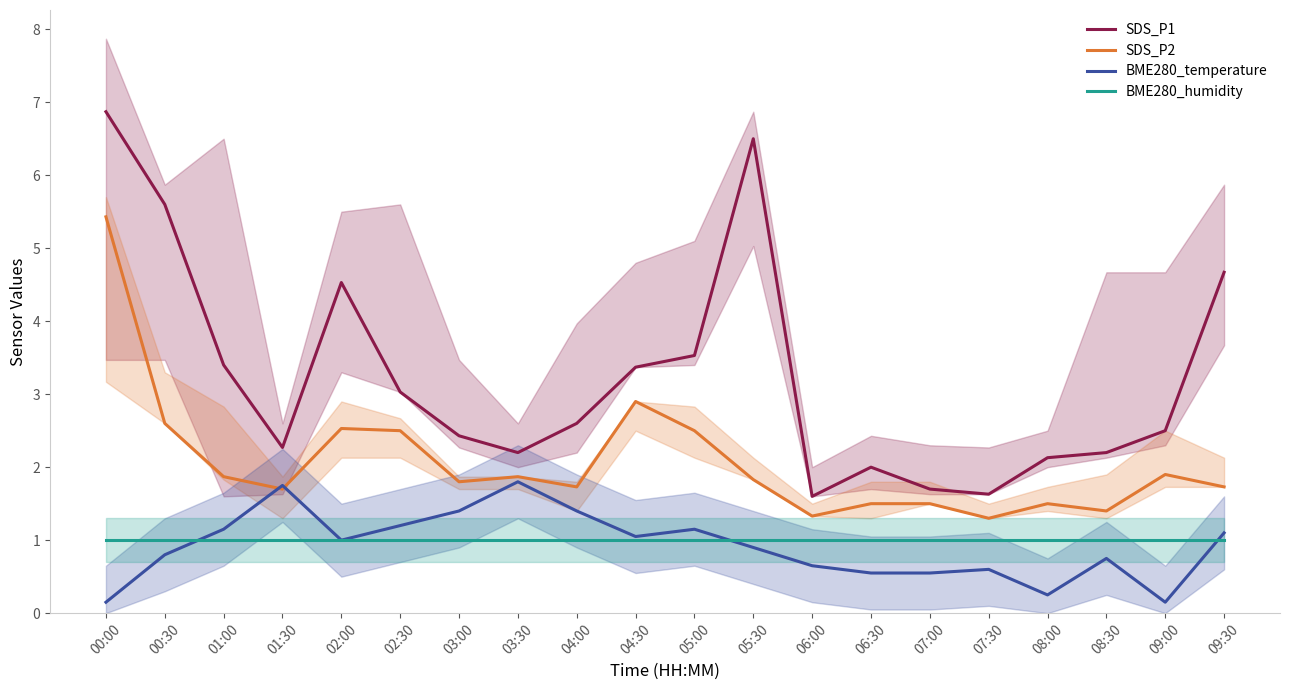

Which series has the largest total across all categories?

SDS_P1